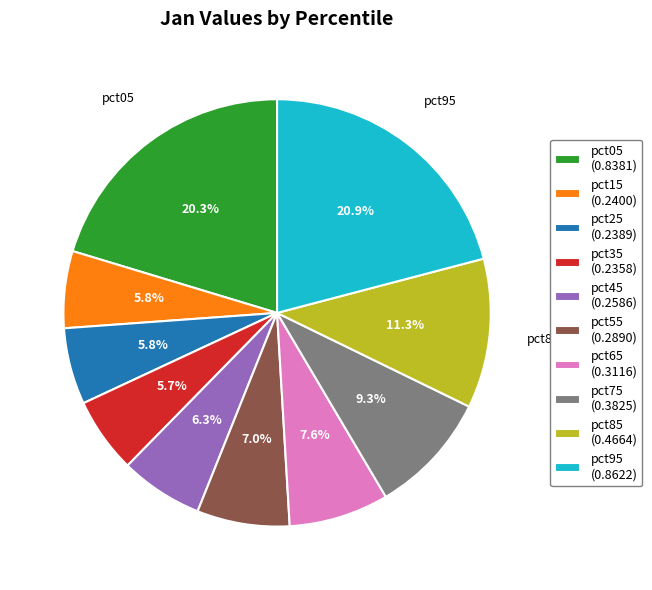

To the nearest percent, what is the difference between the pct45 and pct35 slice percentages?

1%